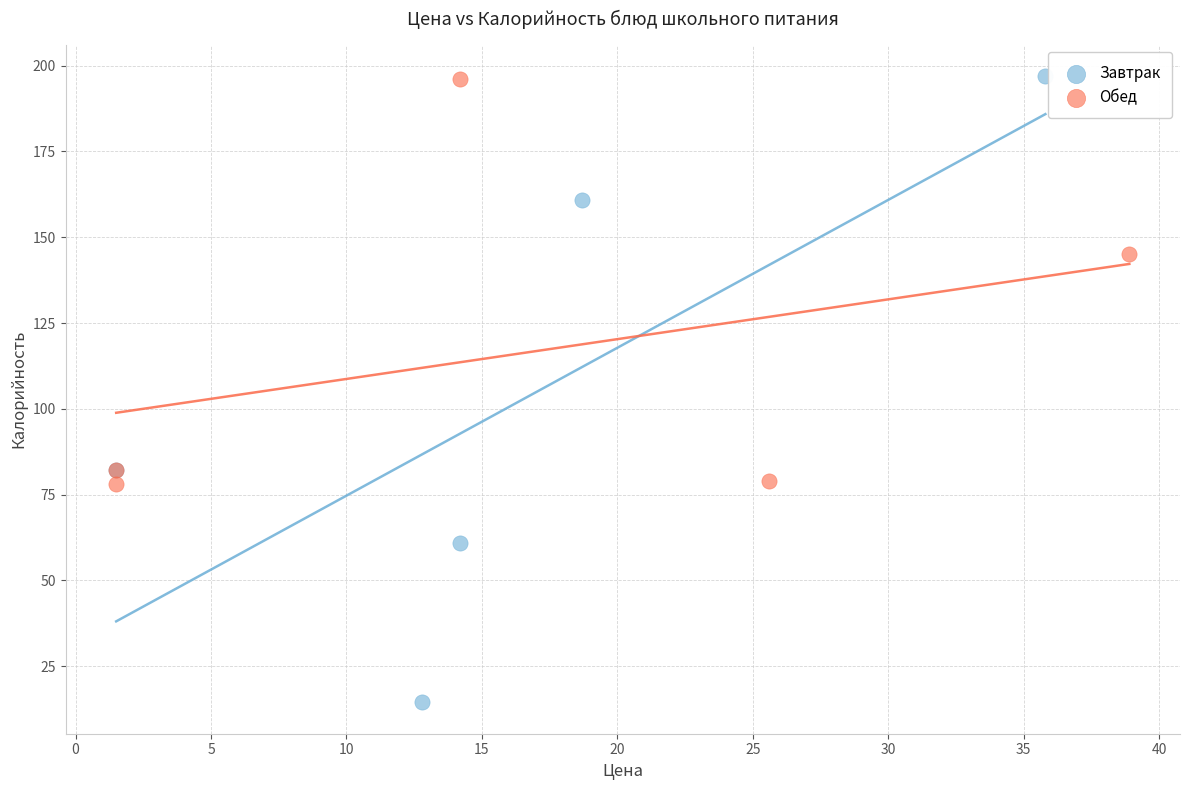

Which series reaches the minimum Y coordinate?

Завтрак